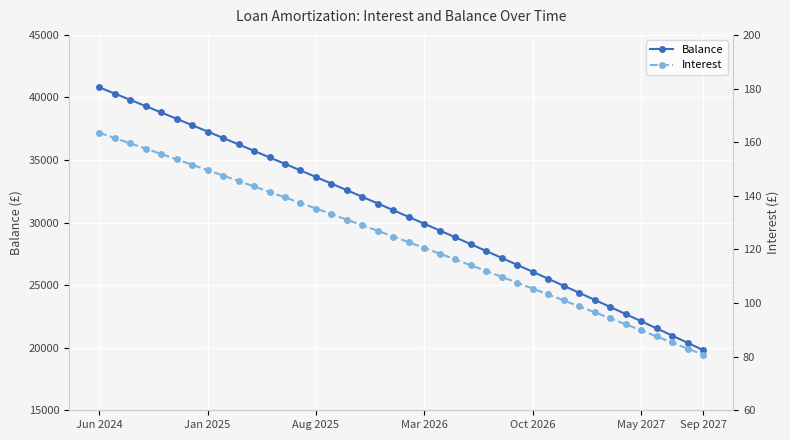

Which has a higher value, 11 or 34?

11